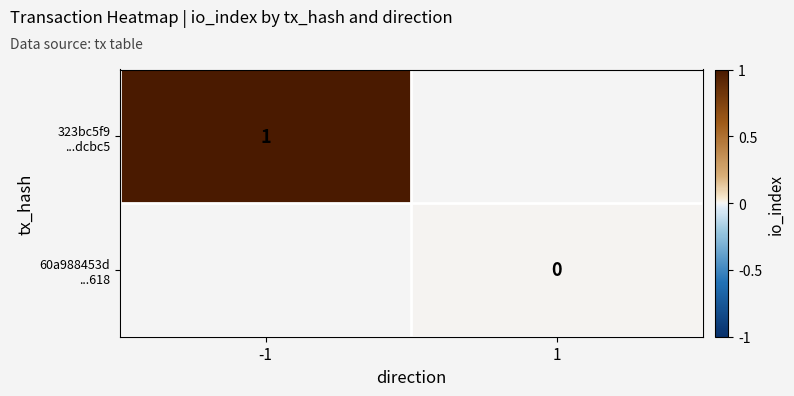

List the series in order of their peak value, highest first.

323bc5f9 ...dcbc5, 60a988453d ...618